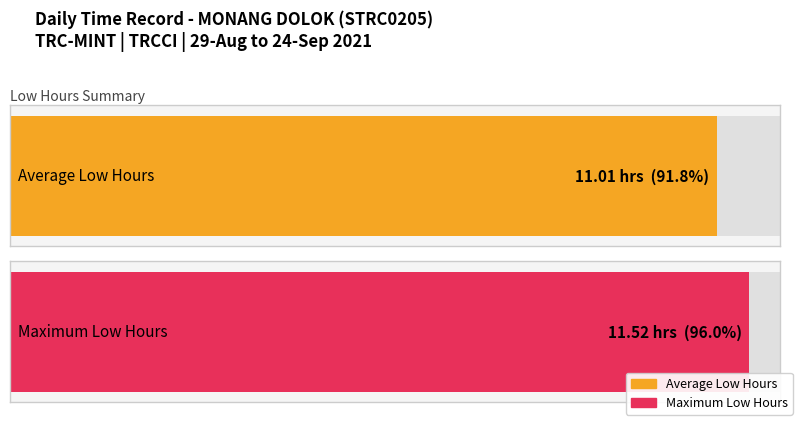

What is the maximum value shown in the chart?

11.5